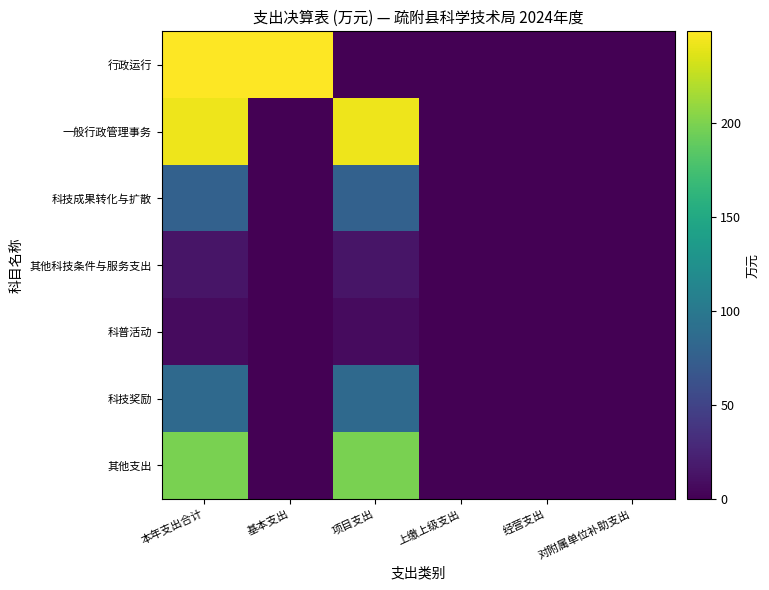

At which category does the chart reach its minimum across all series?

项目支出